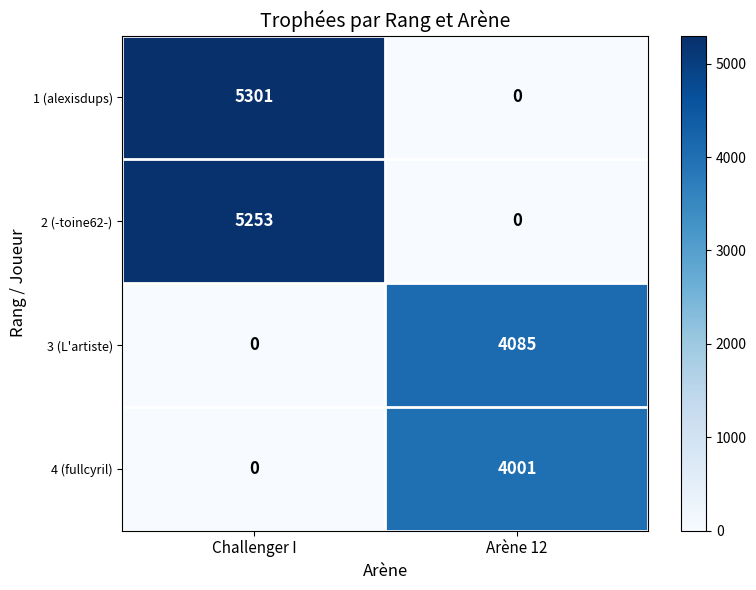

Reading left to right, extract all data points from this chart.

1 (alexisdups): 5301	0
2 (-toine62-): 5253	0
3 (L'artiste): 0	4085
4 (fullcyril): 0	4001